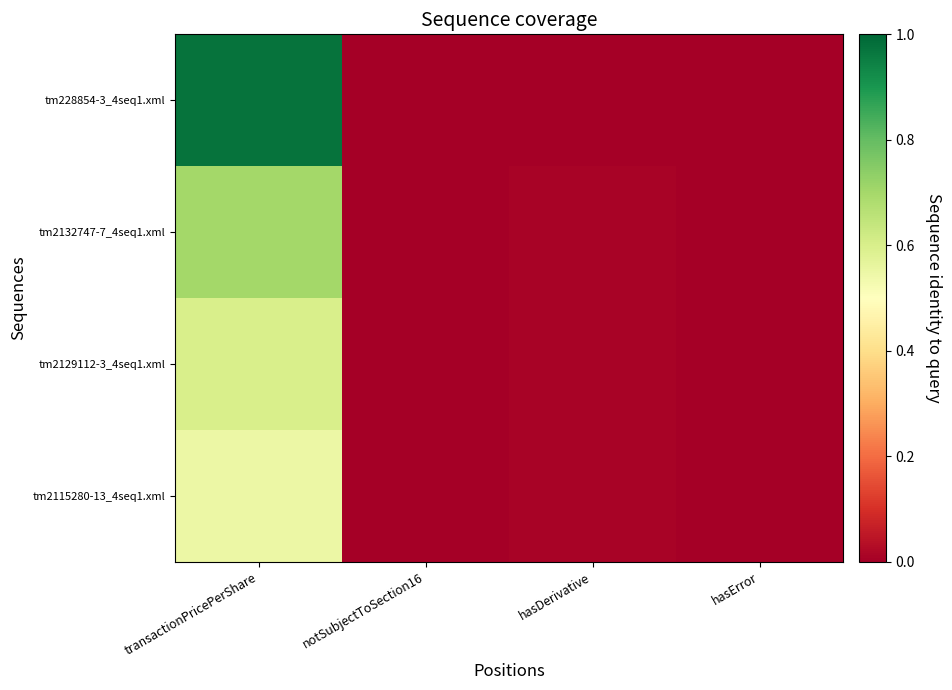

Which series changed the most between transactionPricePerShare and notSubjectToSection16?

tm228854-3_4seq1.xml